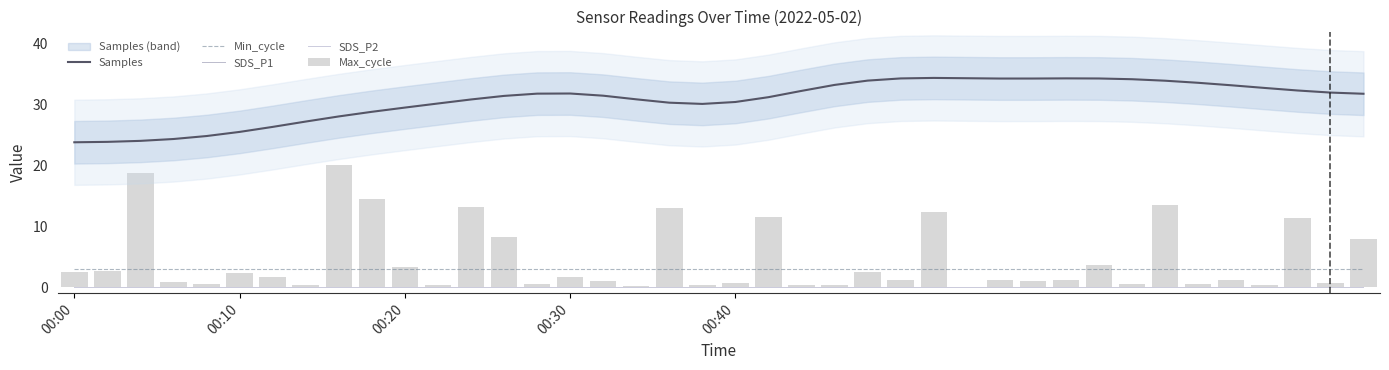

What is the total value across all series at 30?

38.5